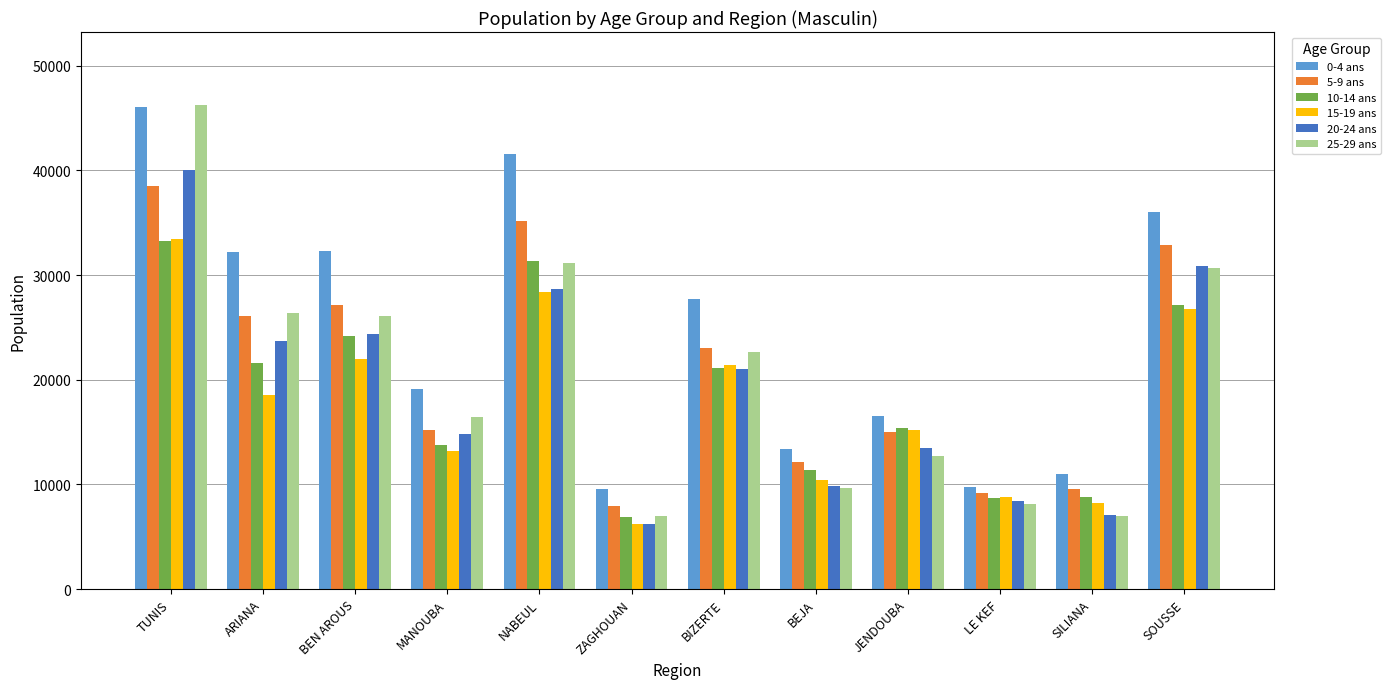

Between BEN AROUS and SOUSSE, which series saw the biggest shift?

20-24 ans